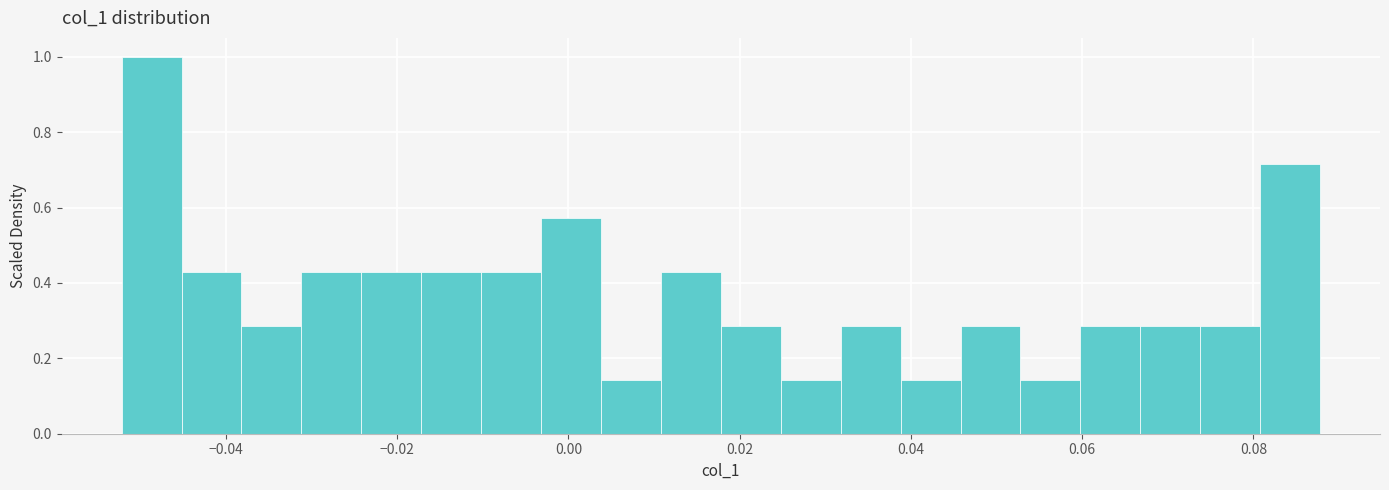

Read against the x-axis, roughly where is the centre of the tallest bar?

-0.048